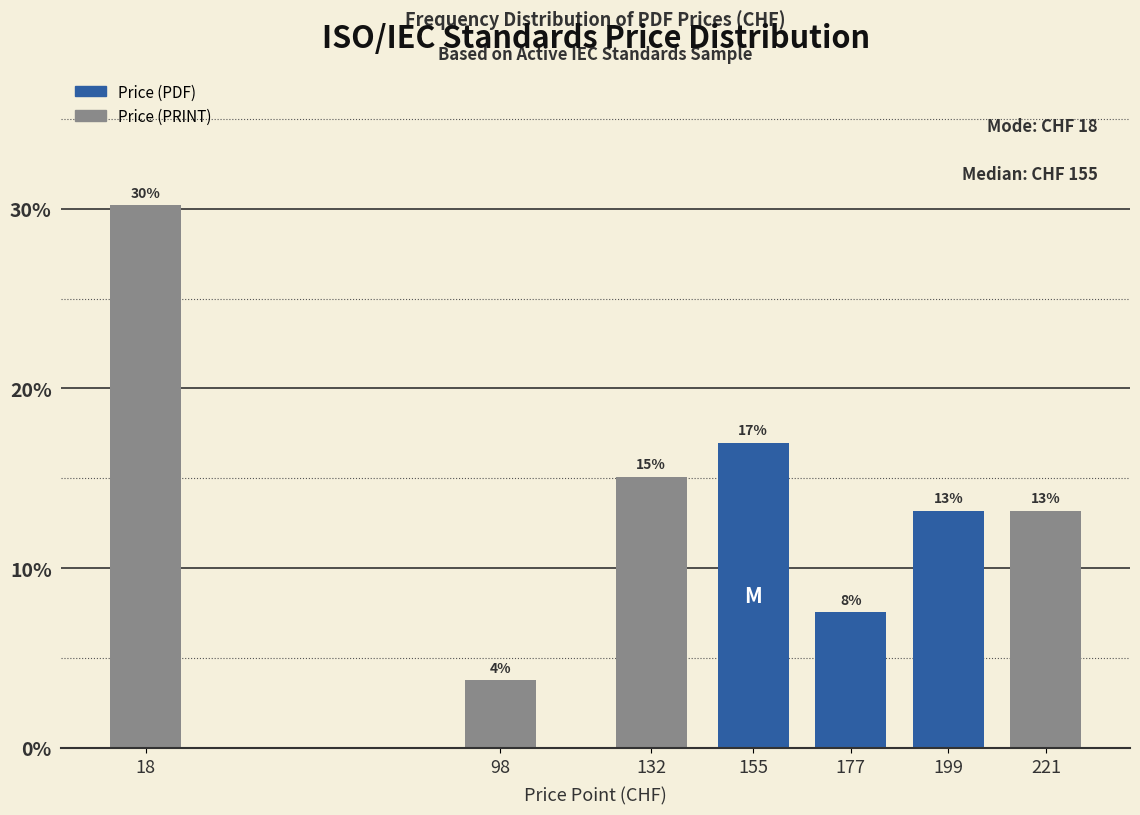

What is the maximum value shown in the chart?

30.2